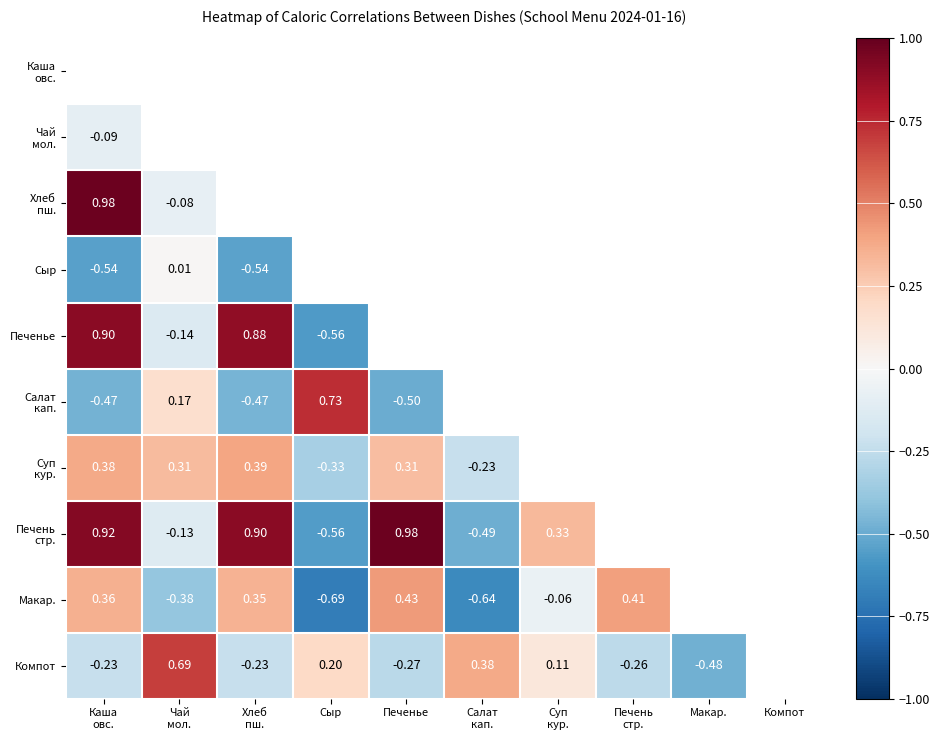

How many distinct data groups are displayed?

10